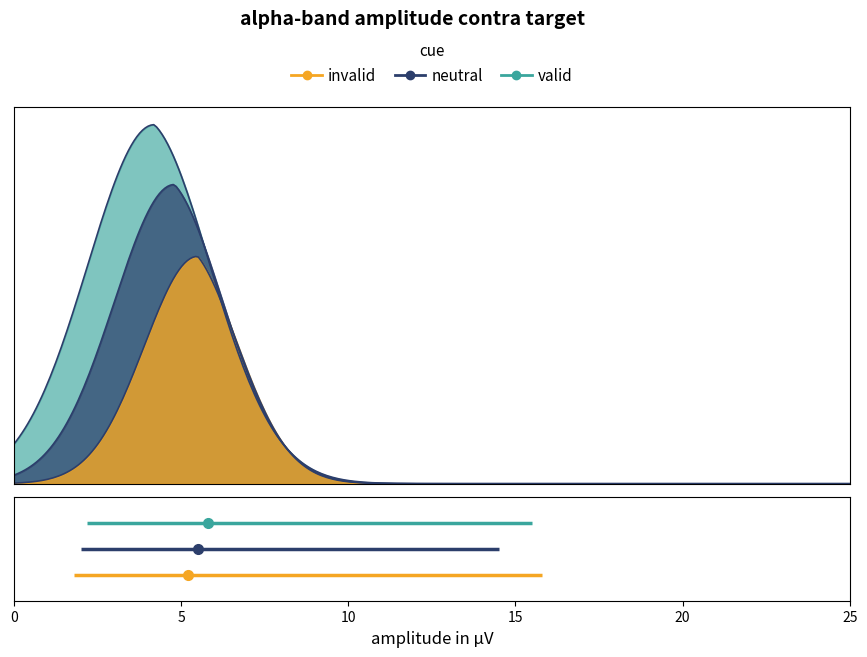

Which series has the widest spread of values?

valid